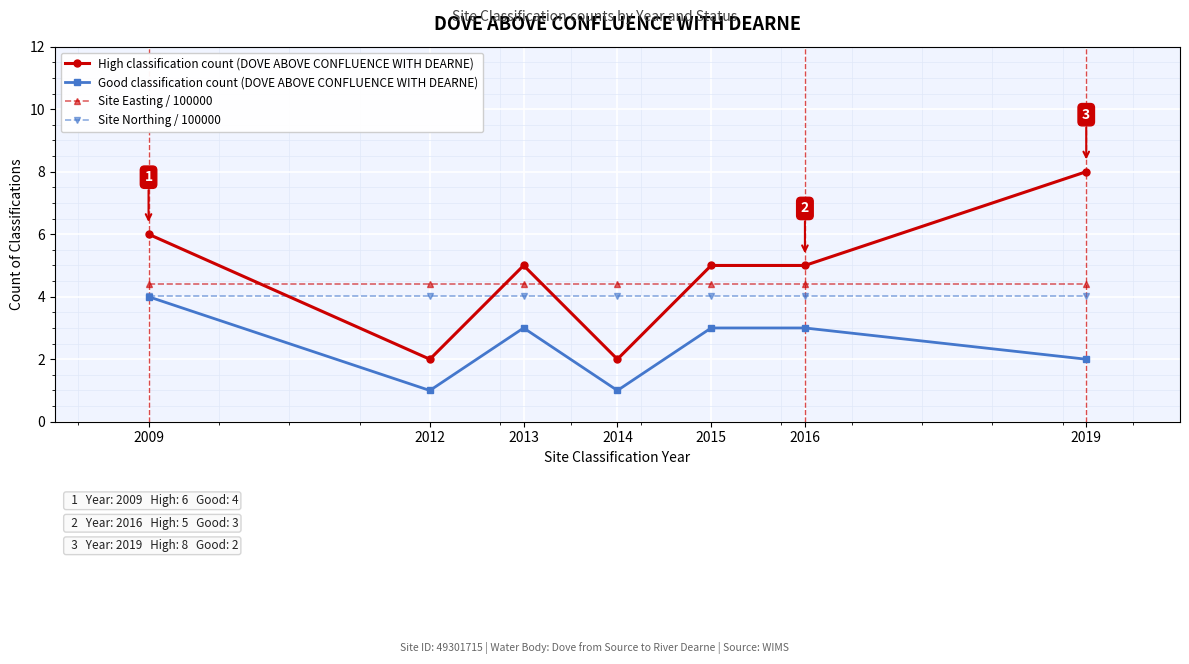

What is the difference between the highest and lowest values at 2009?

2.0